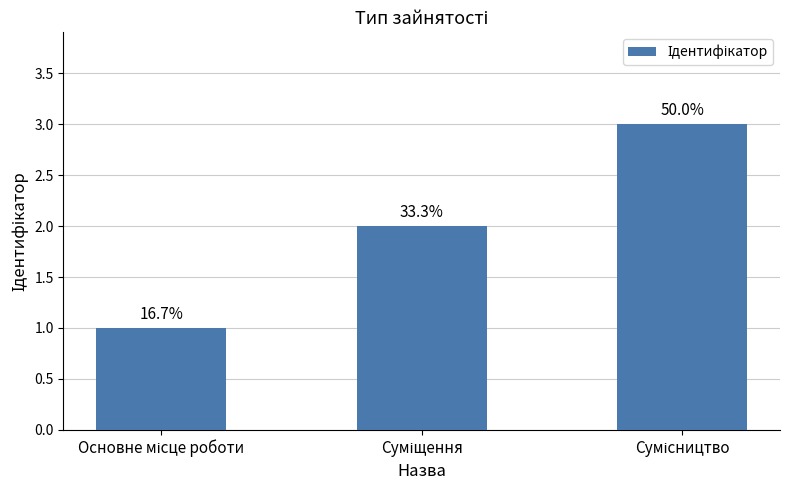

What is the minimum value shown in the chart?

1